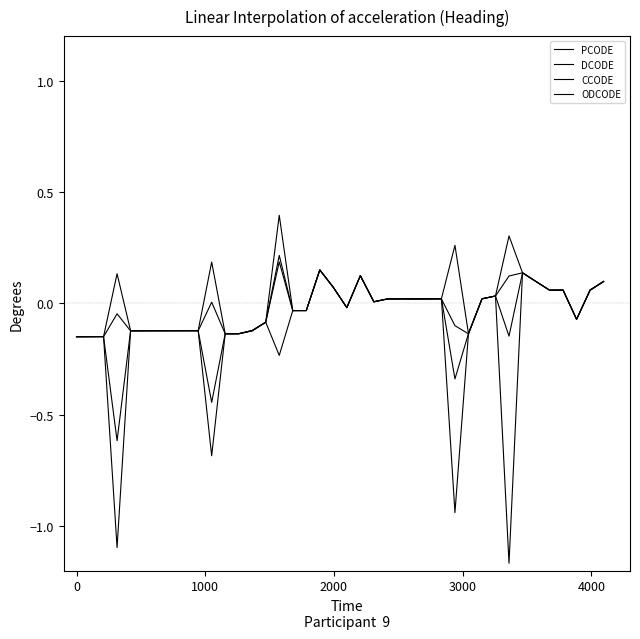

What are all the series names shown in the legend?

PCODE, DCODE, CCODE, ODCODE